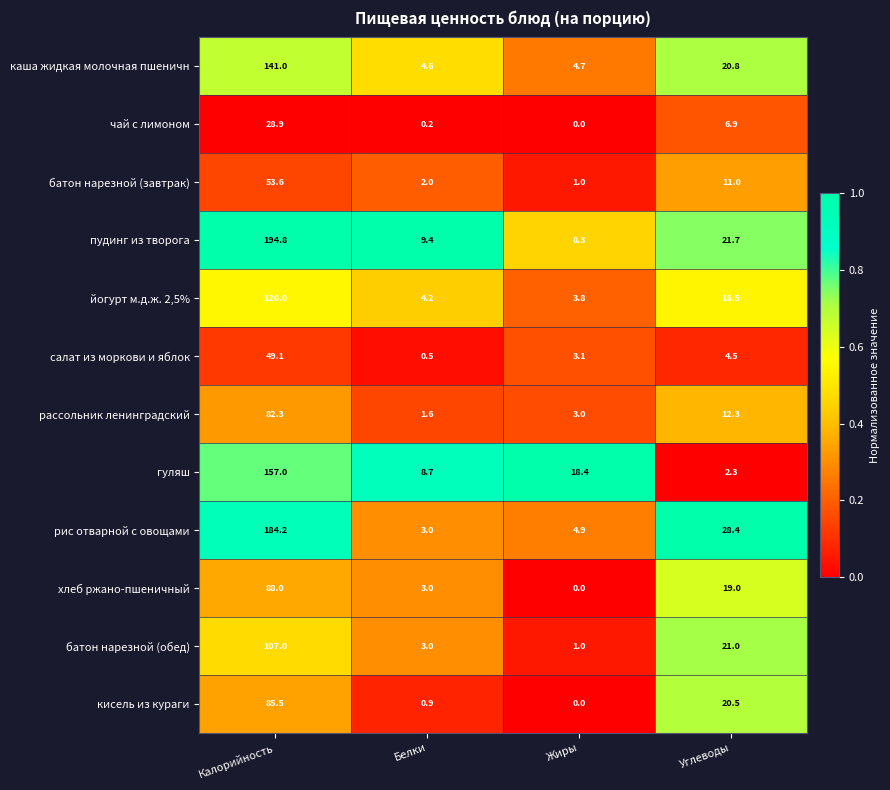

Which series changed the most between Калорийность and Углеводы?

пудинг из творога